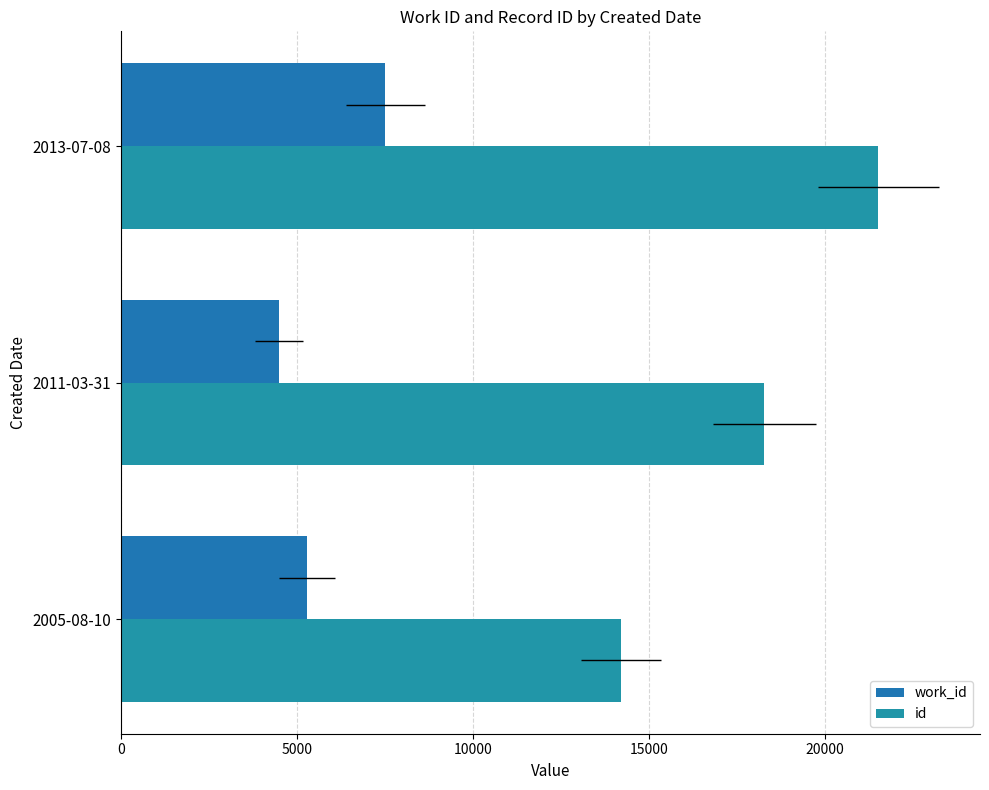

The work_id series shows 5292 at 2005-08-10. True or false?

True